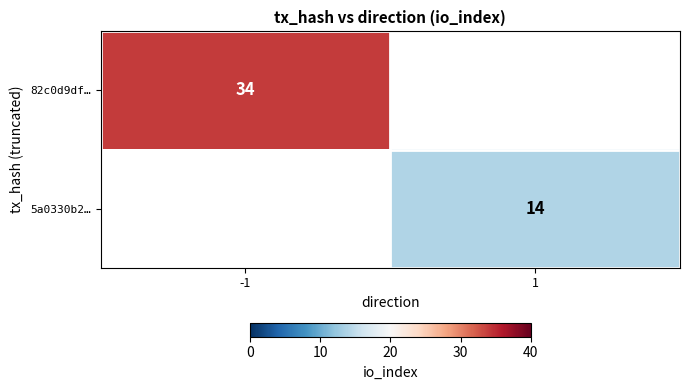

Is the value of 5a0330b2… at 1 greater than the value of 82c0d9df… at -1?

No